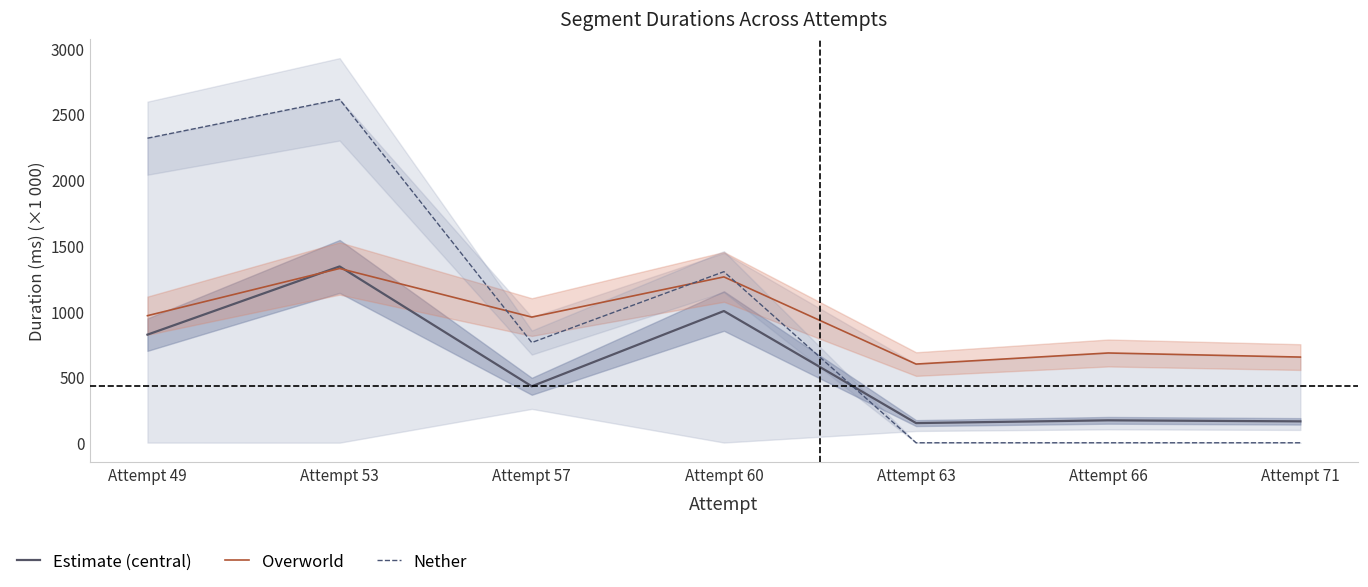

Reading left to right, what are all the values shown in this chart?

Estimate (central): Attempt 49=822.1	Attempt 53=1340.5	Attempt 57=429.3	Attempt 60=1001.6	Attempt 63=149.6	Attempt 66=170.6	Attempt 71=162.9
Overworld: Attempt 49=966.3	Attempt 53=1325.0	Attempt 57=955.5	Attempt 60=1261.0	Attempt 63=598.3	Attempt 66=682.6	Attempt 71=651.5
Nether: Attempt 49=2315.4	Attempt 53=2610.8	Attempt 57=761.8	Attempt 60=1300.7	Attempt 63=0.0	Attempt 66=0.0	Attempt 71=0.0